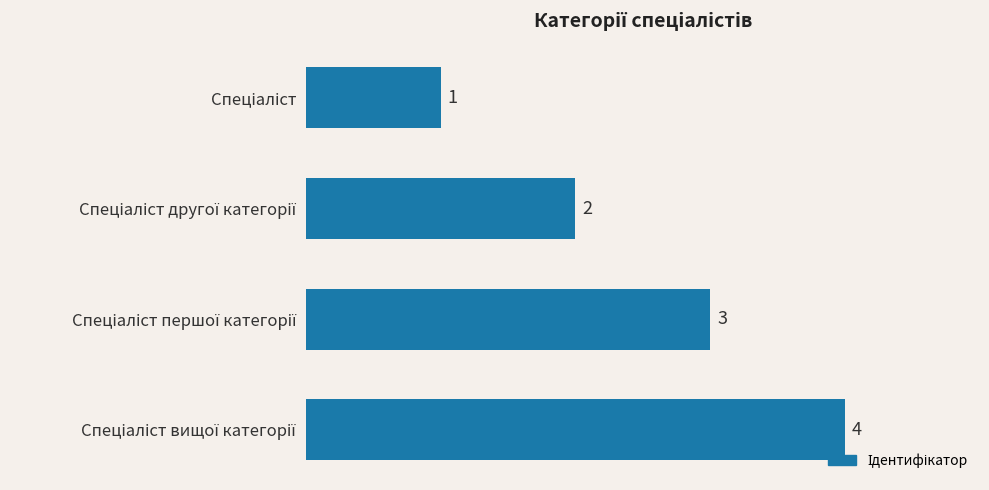

Count the values in the range 2 to 4.

3